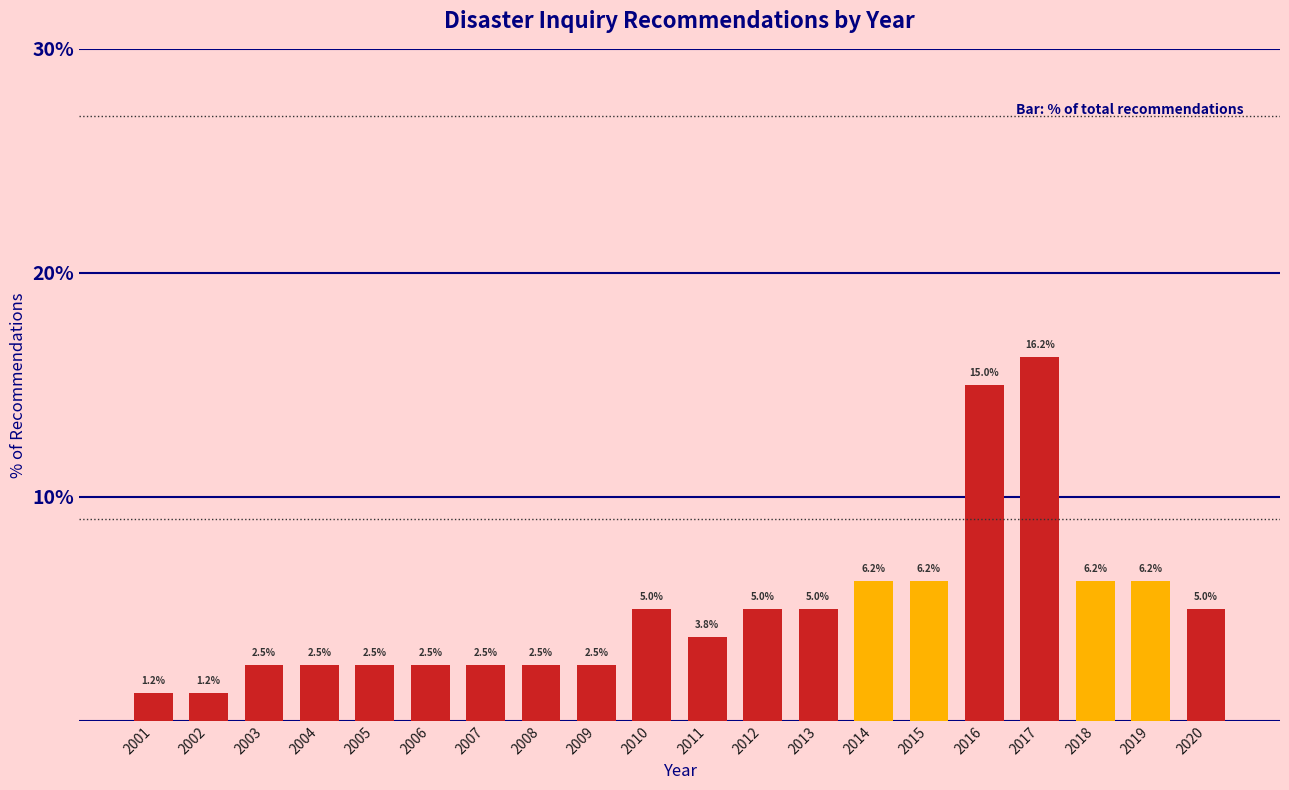

Read the value at 2010.

5.0